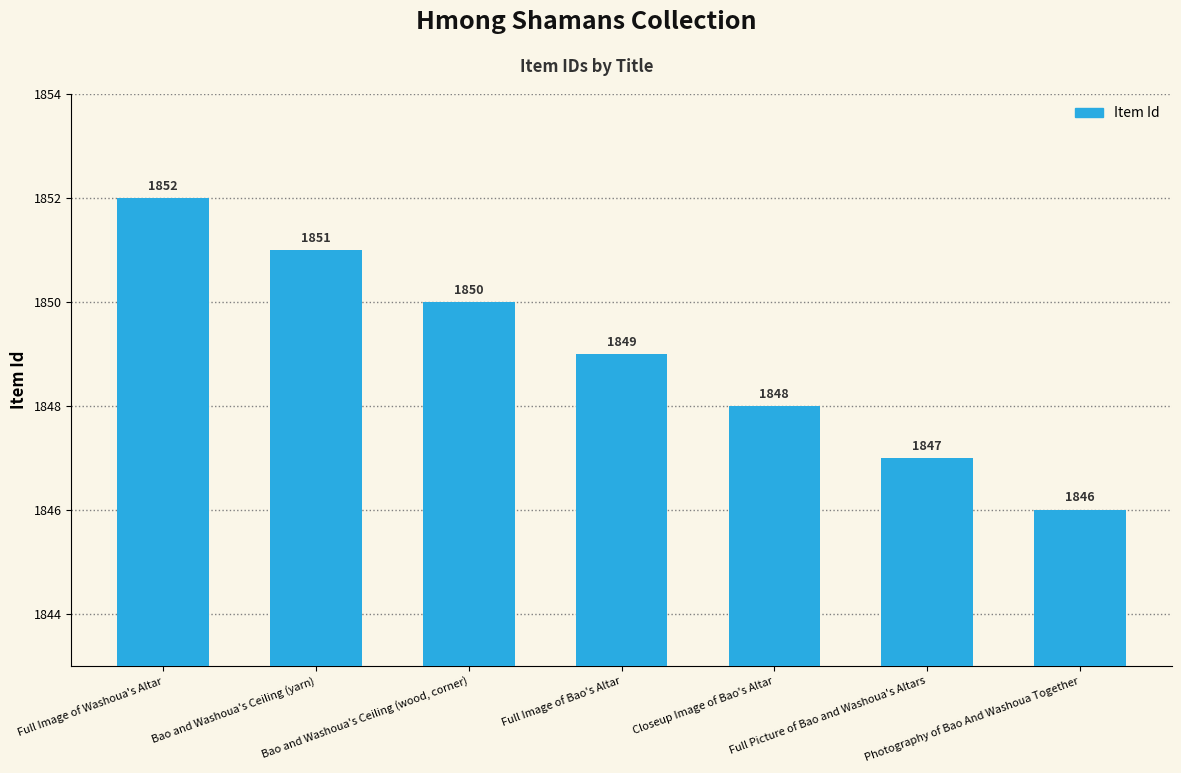

True or false: the data shows 1852 at Full Image of Washoua's Altar.

True